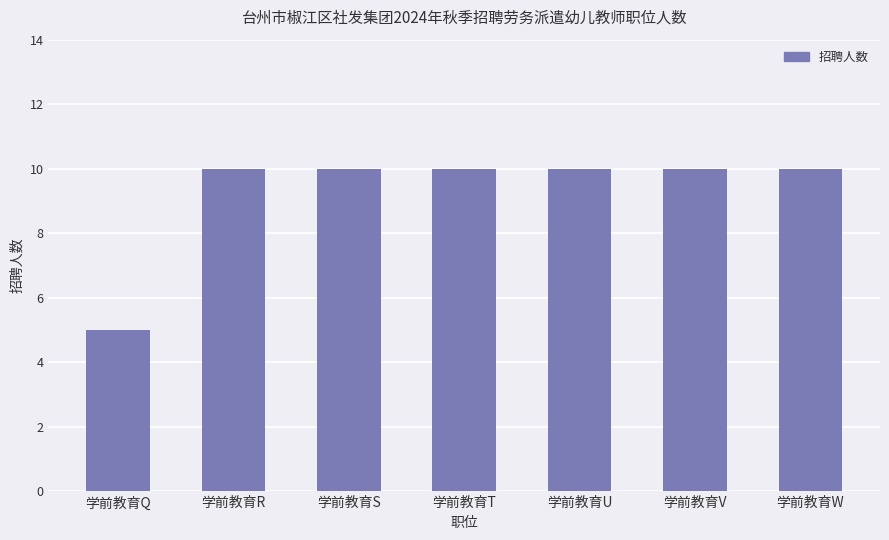

Where is the data nearest to the value 7?

学前教育Q